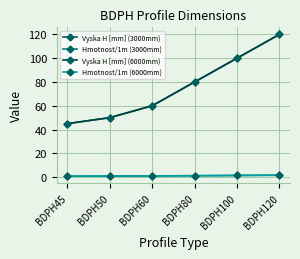

The value of Vyska H [mm] (3000mm) at BDPH120 is 120.0. True or false?

True